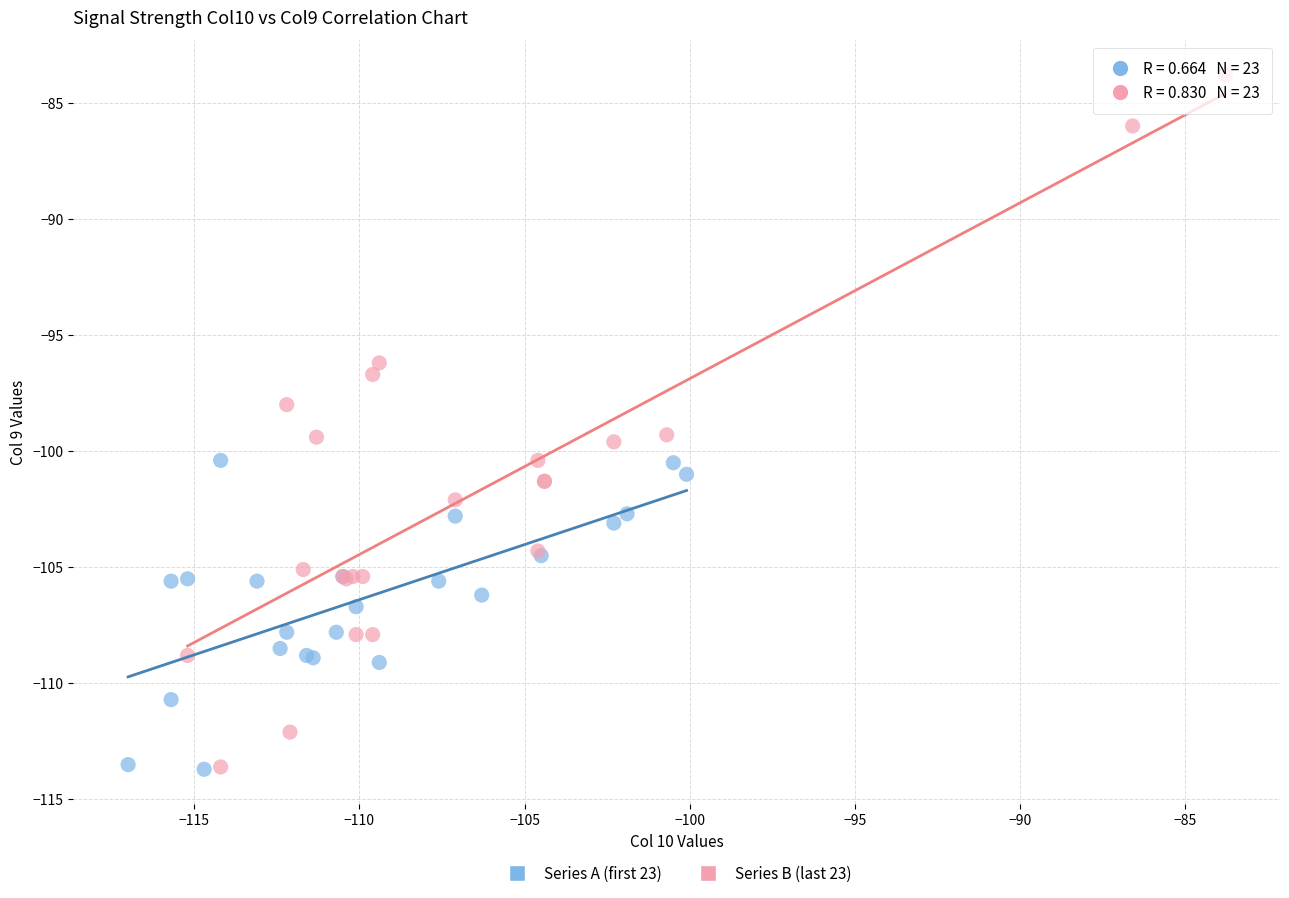

Which series reaches the maximum Y coordinate?

Series B (last 23)